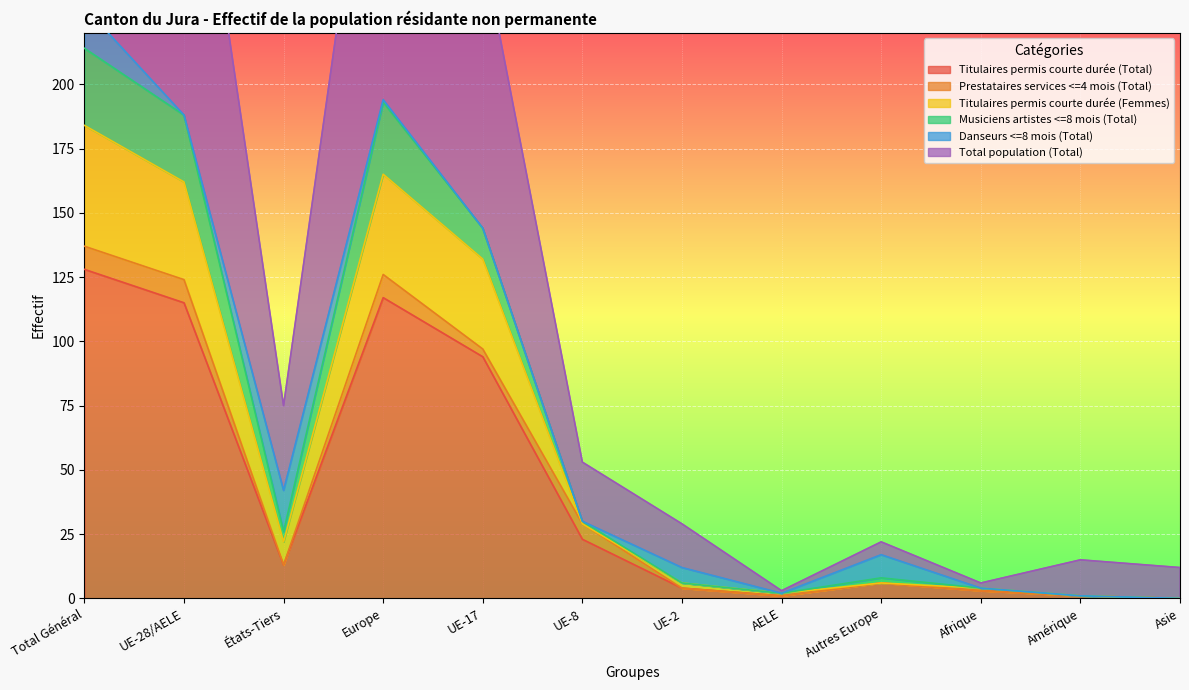

What position from the right is États-Tiers?

10